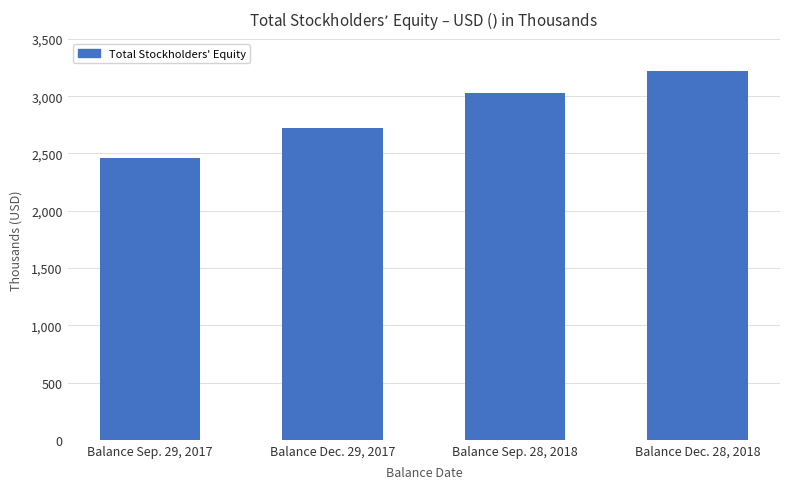

Does the chart contain any negative values?

No